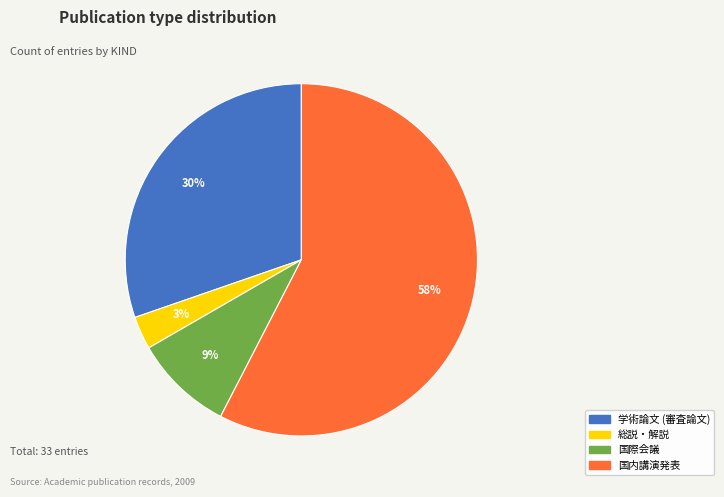

True or false: 国際会議 accounts for 4% of the total.

False